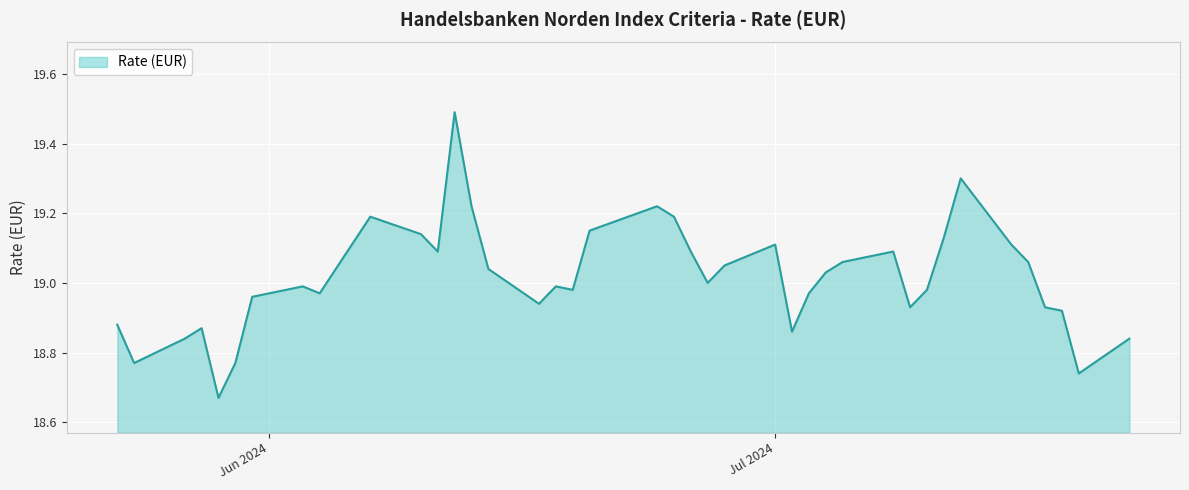

What is the difference between the maximum and minimum values?

0.8